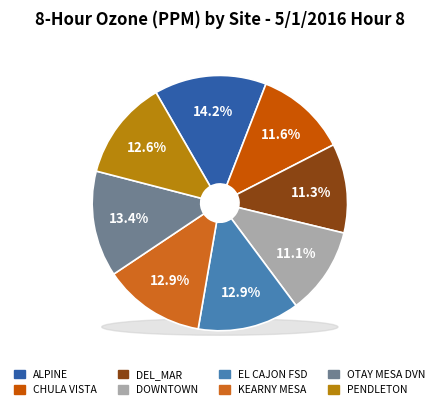

Combined, what portion of the pie is PENDLETON and DEL_MAR?

23.9%